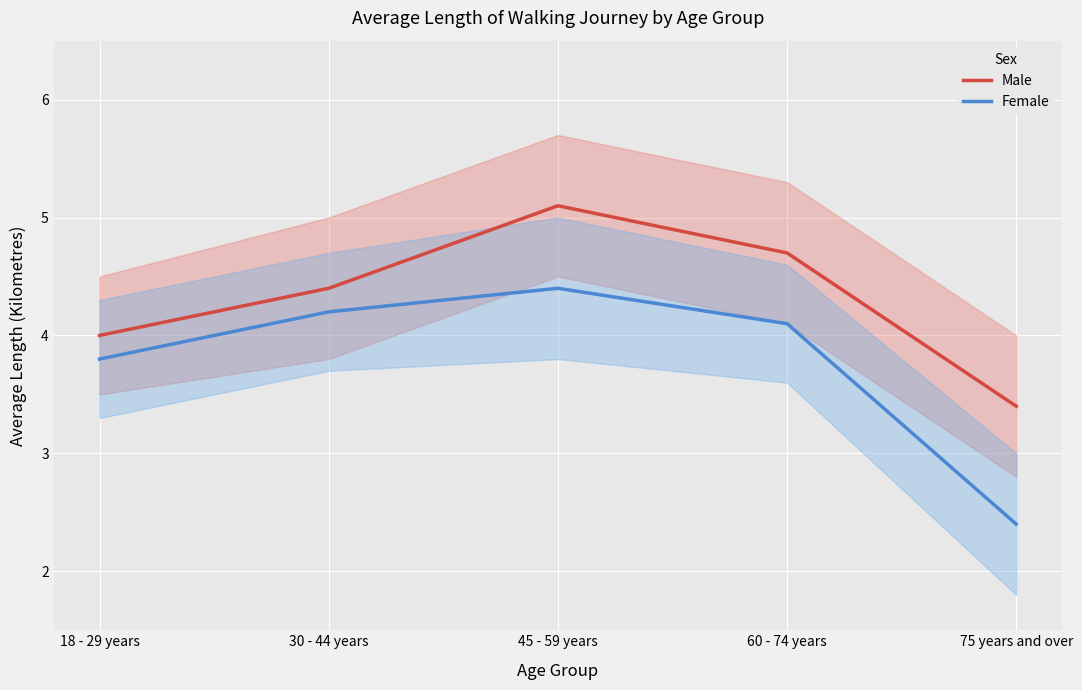

Is the value of Male at 30 - 44 years greater than the value of Female at 18 - 29 years?

Yes